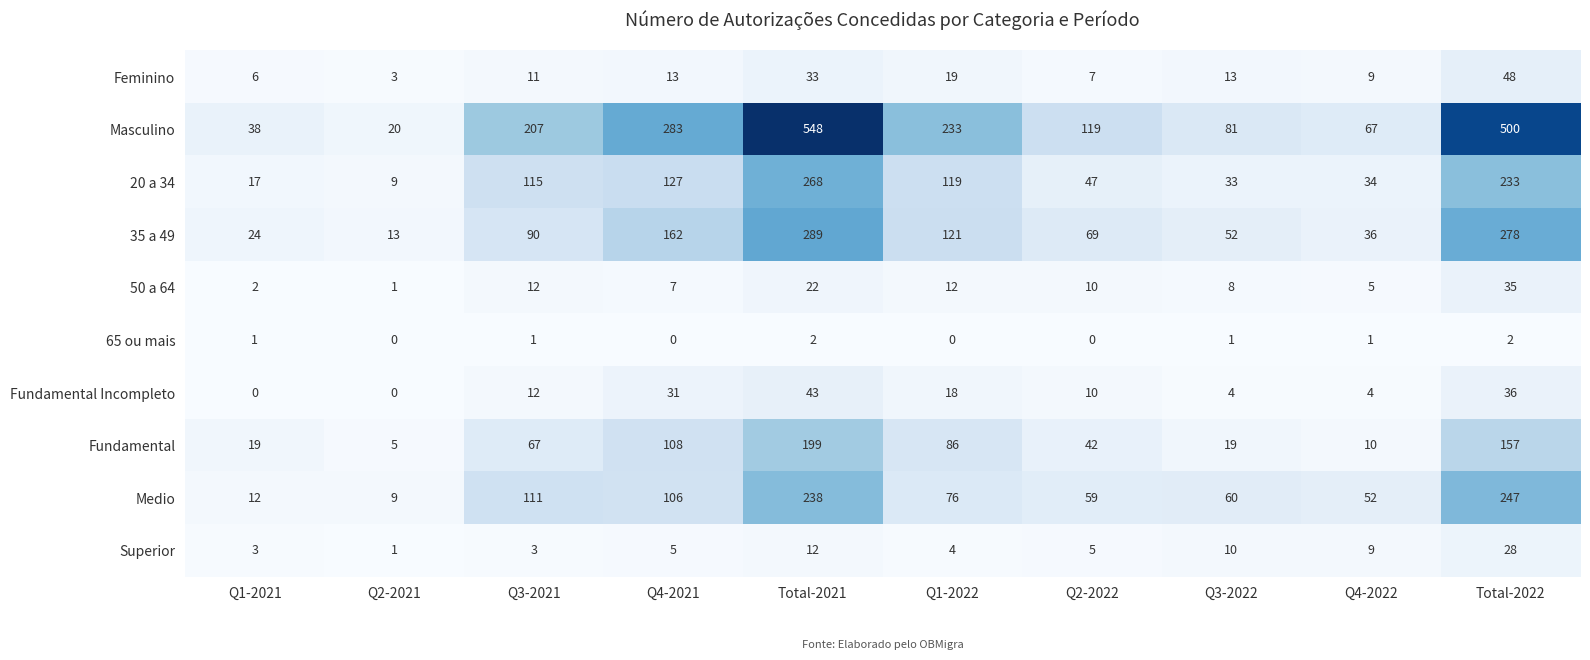

What is the approximate value of Fundamental at Q4-2021, to the nearest 10?

110